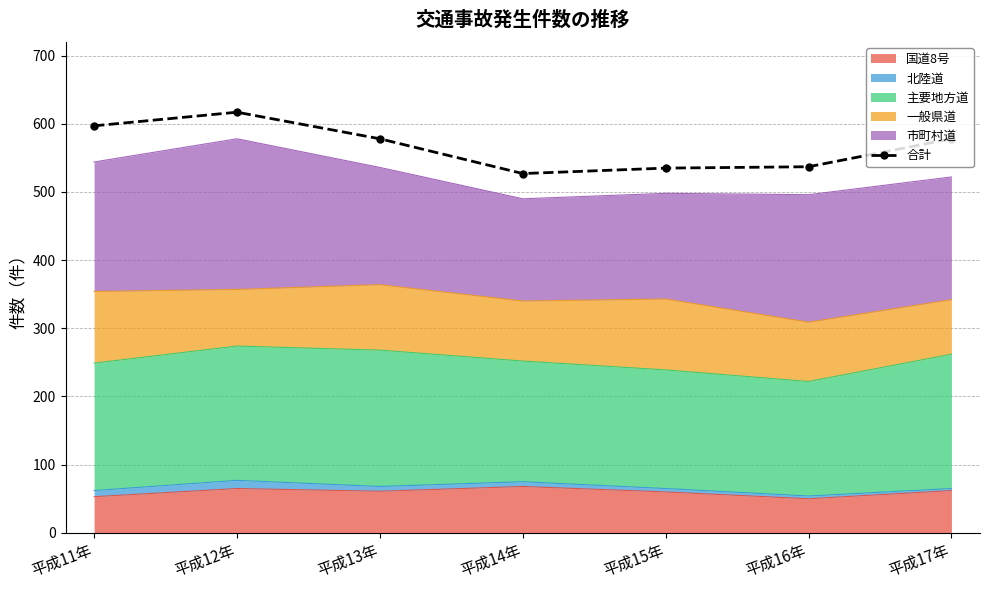

What is the label of the 4th point from the left?

平成14年